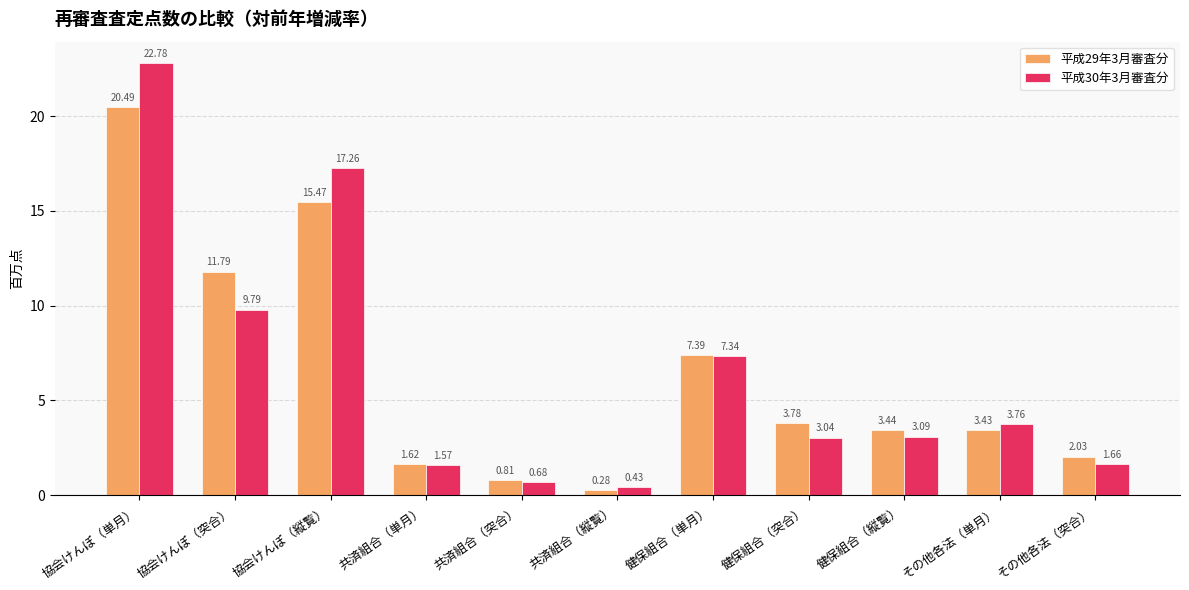

What is the label of the 3rd bar from the left?

協会けんぽ（縦覧）